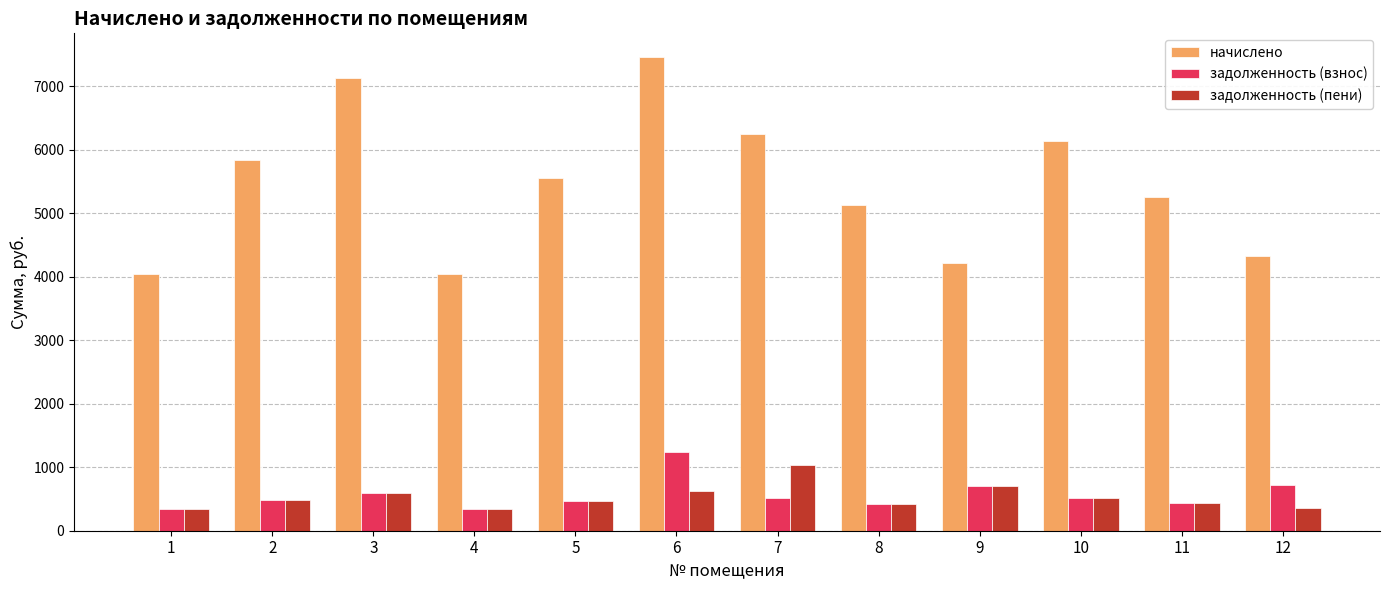

What is the sum of all задолженность (пени) values?

6320.4